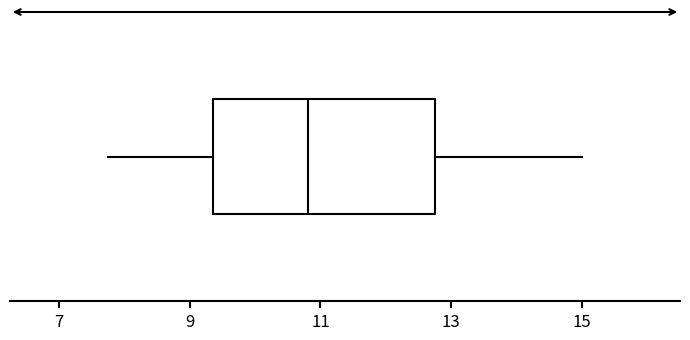

Read this box plot against the x-axis: the position of the median line, the range covered by the box, and the ends of both whiskers. The values are not printed on the chart, so give them approximately, as read against the axis.

median 10.8, box 9.4 to 12.8, whiskers 7.8 to 15.0